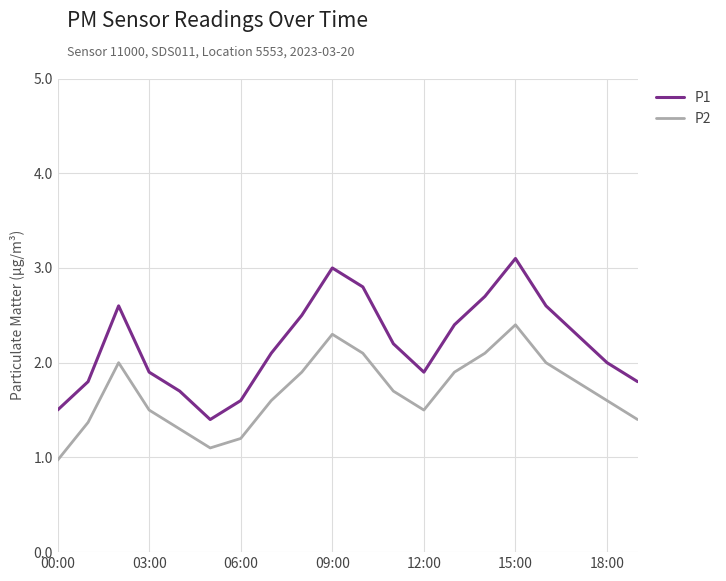

How many lines are shown in the chart?

2